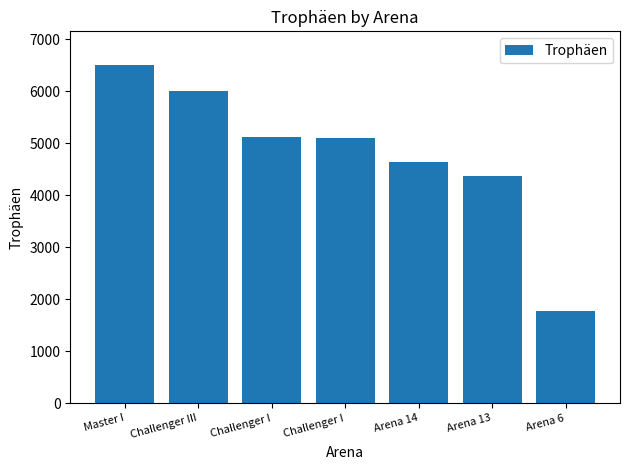

What is the change in value from Master I to Arena 6?

-4716